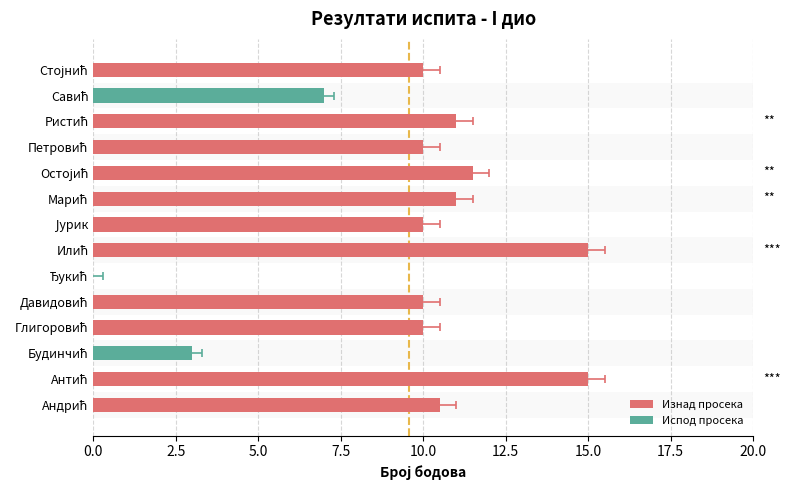

What is the ratio of the value at Илић to the value at Јурик?

1.5